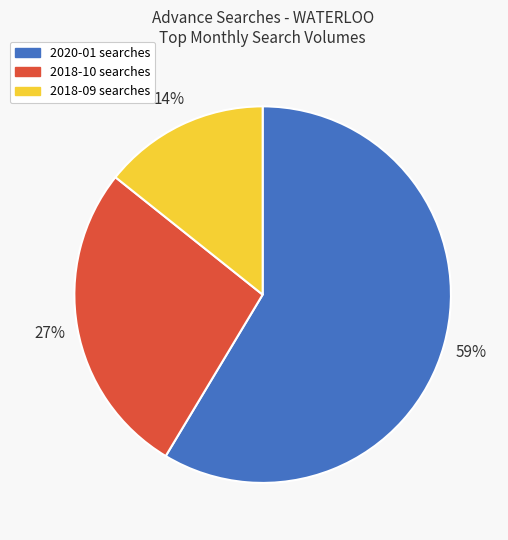

To the nearest percent, what is the average slice percentage?

33%